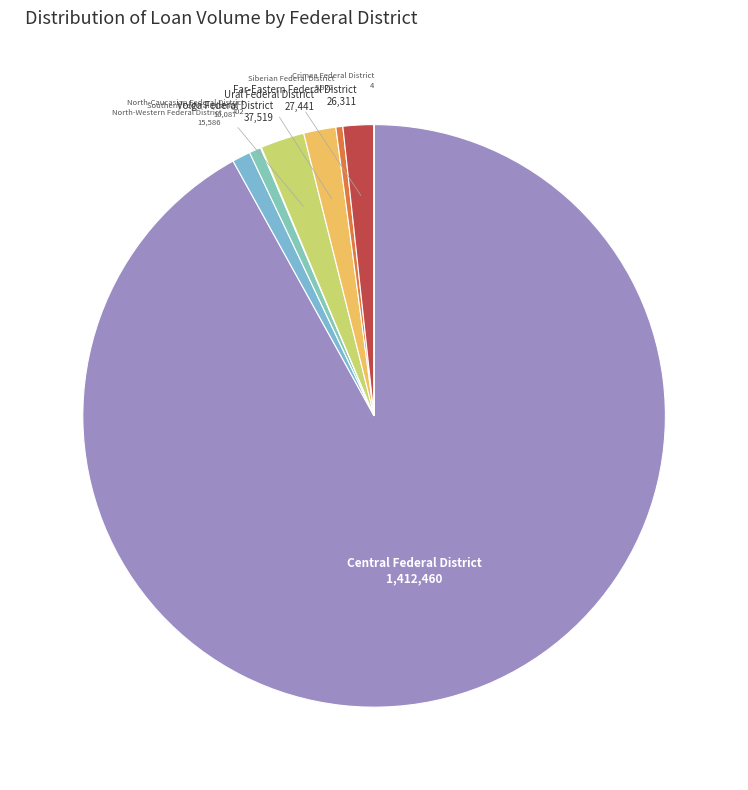

Is there a majority slice in this chart?

Yes